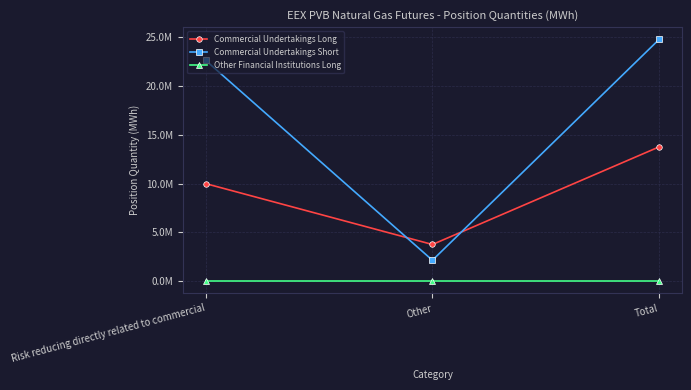

What is the sum of the Commercial Undertakings Long values at Risk reducing directly related to commercial and Other?

13777840